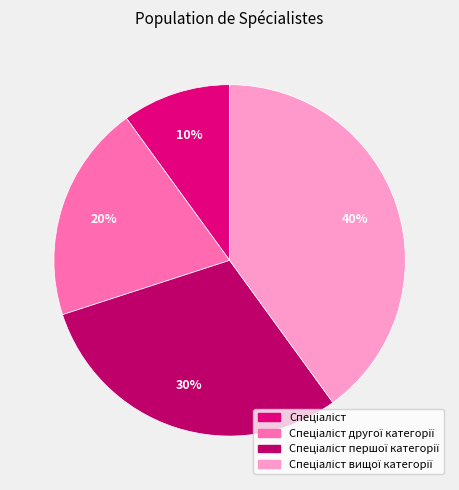

To the nearest percent, what is the average slice percentage?

25%